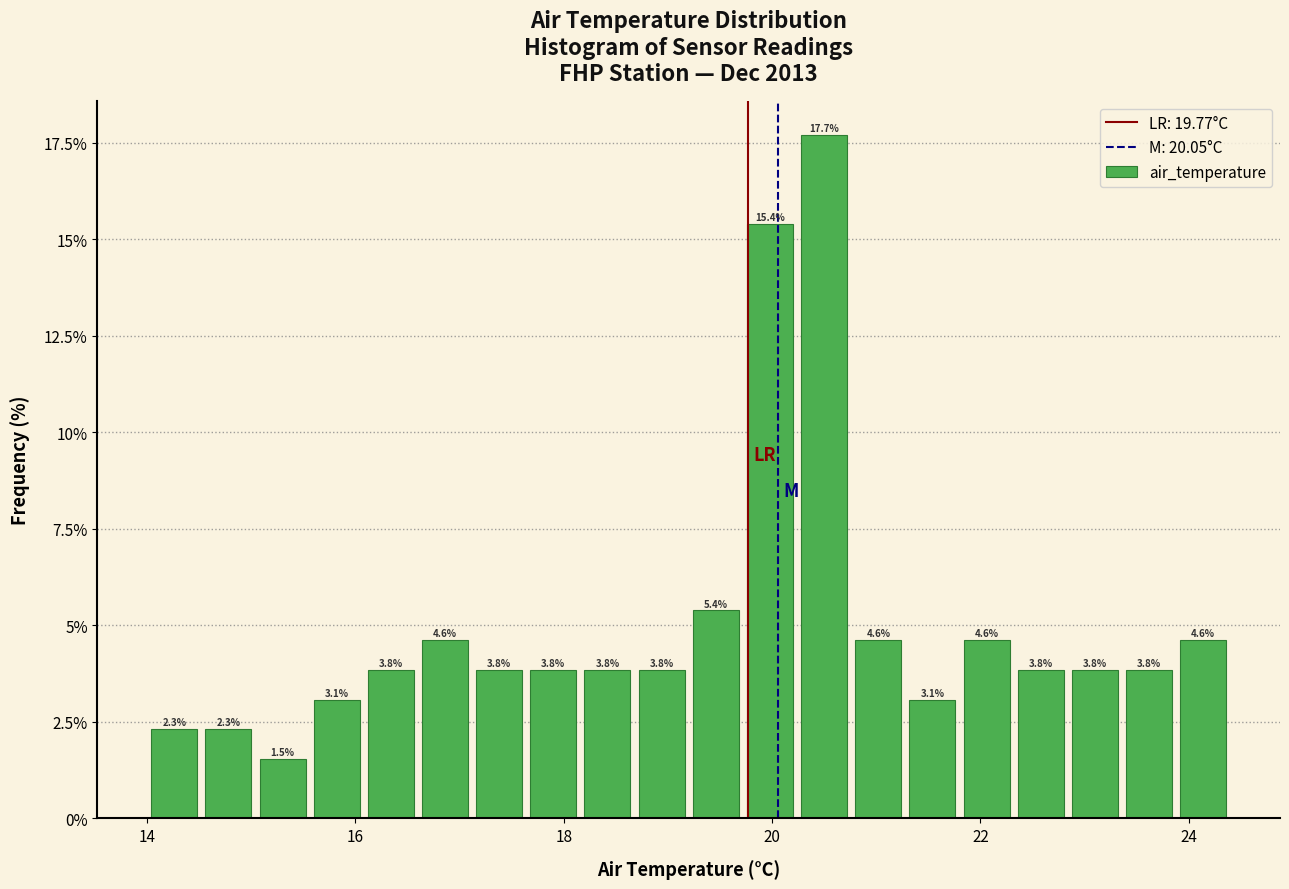

Around what value on the x-axis is the tallest bar? Give the approximate position of its centre, as read against the axis.

20.6